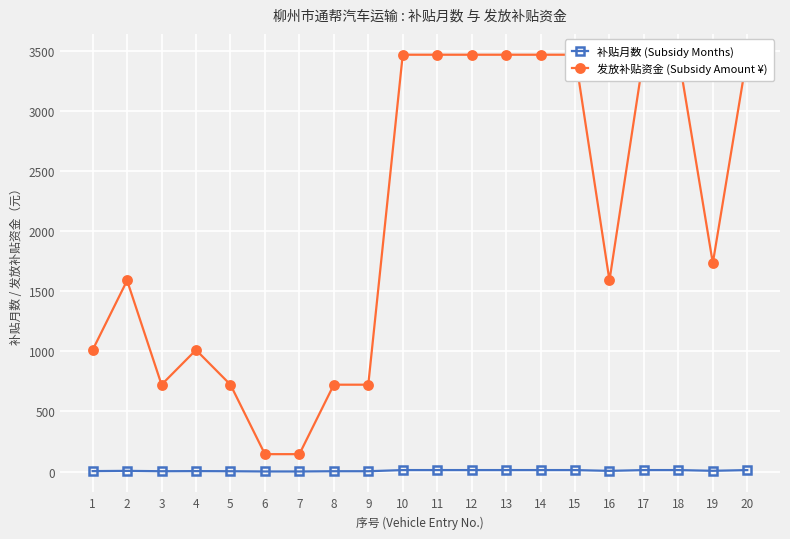

The 补贴月数 (Subsidy Months) series shows 2.4 at 4. True or false?

False